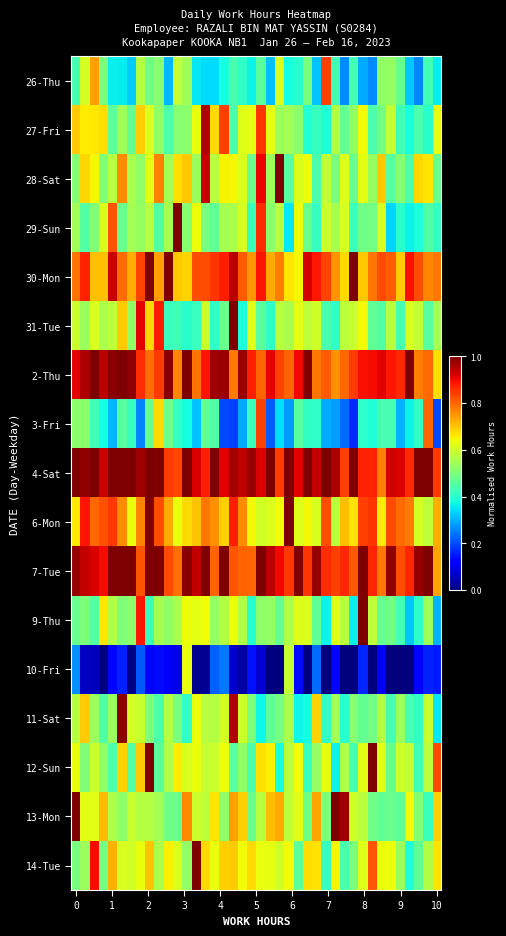

How many data points does each series have?

40